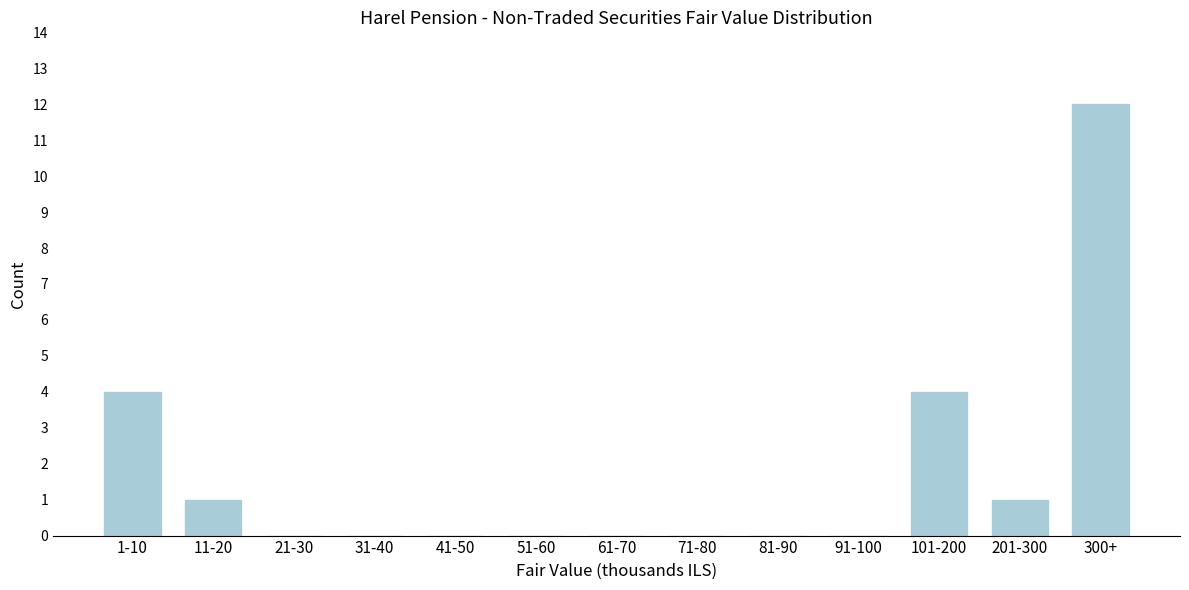

Reading right to left, list all the values displayed in this chart.

300+=12	201-300=1	101-200=4	91-100=0	81-90=0	71-80=0	61-70=0	51-60=0	41-50=0	31-40=0	21-30=0	11-20=1	1-10=4